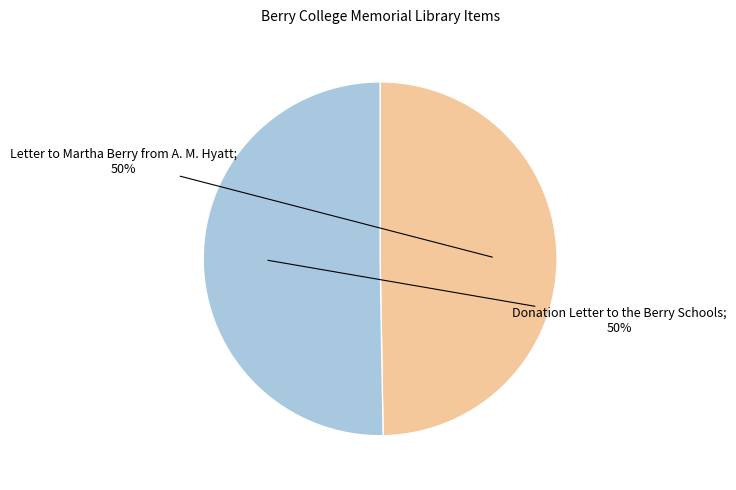

To the nearest percent, what is the average slice percentage?

50%